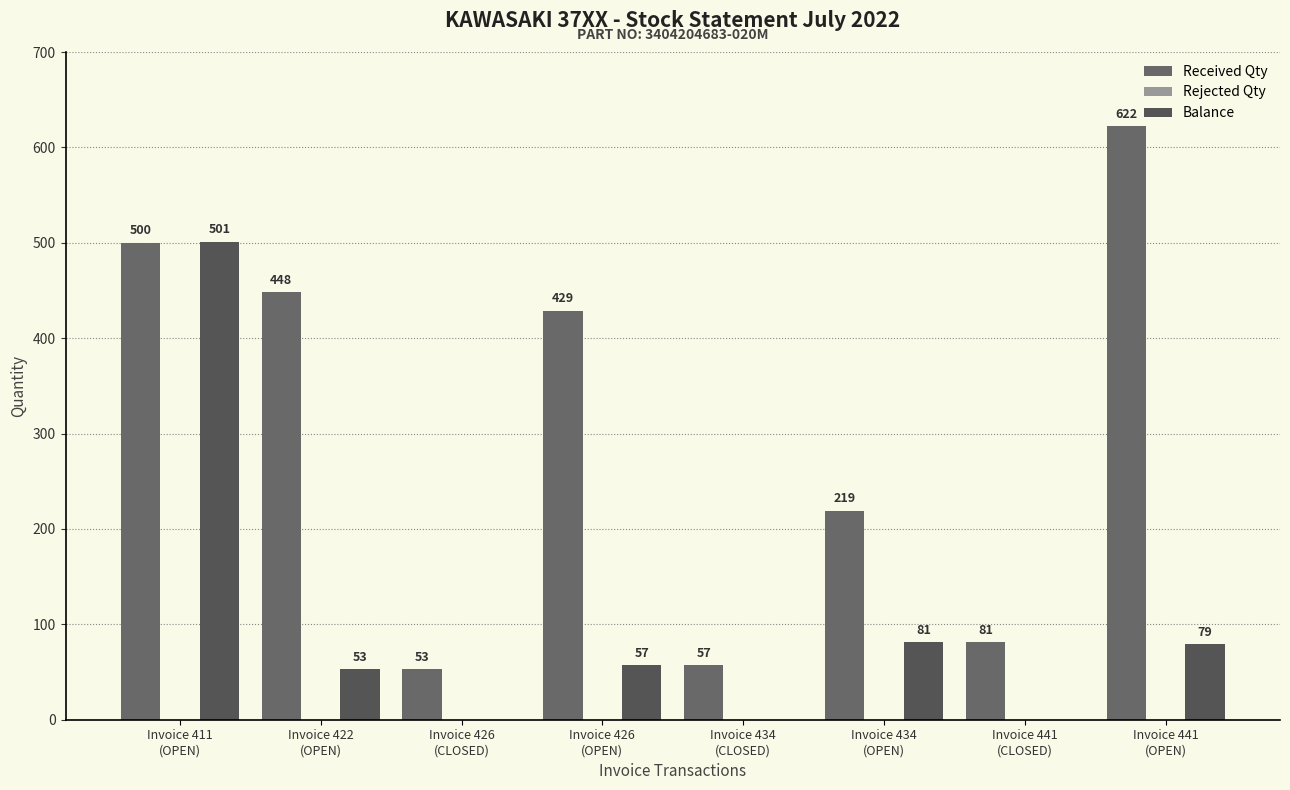

List the series in order of their peak value, lowest first.

Rejected Qty, Balance, Received Qty